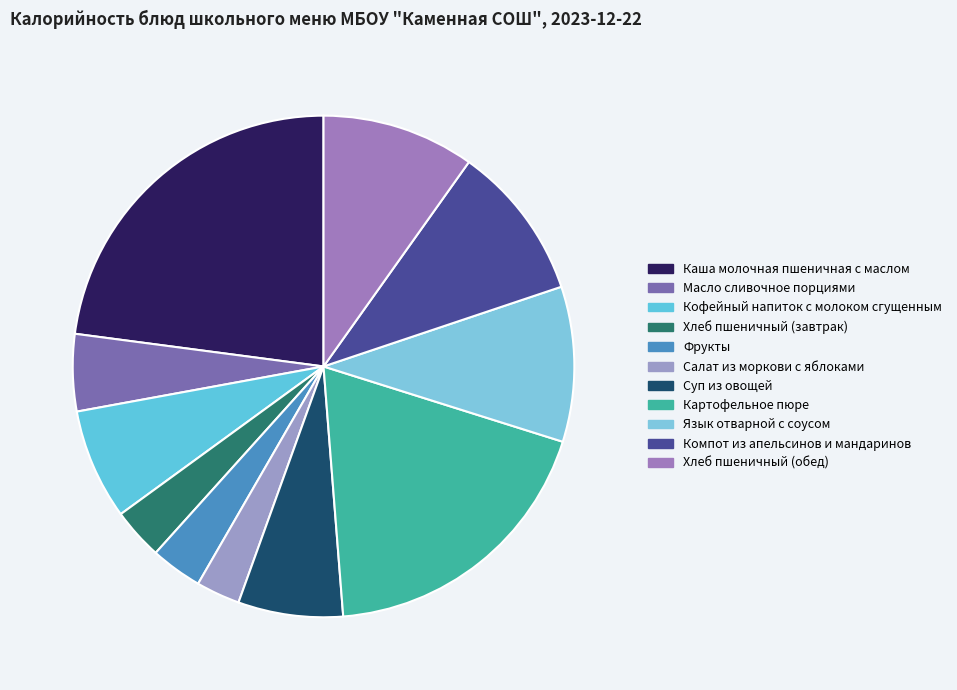

How many segments does this pie chart have?

11